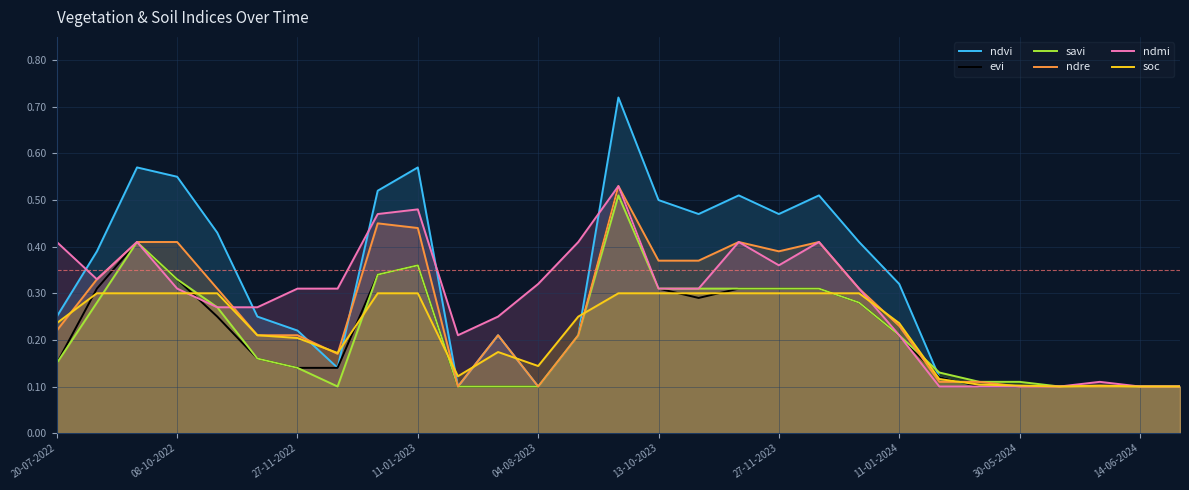

How many lines are shown in the chart?

6